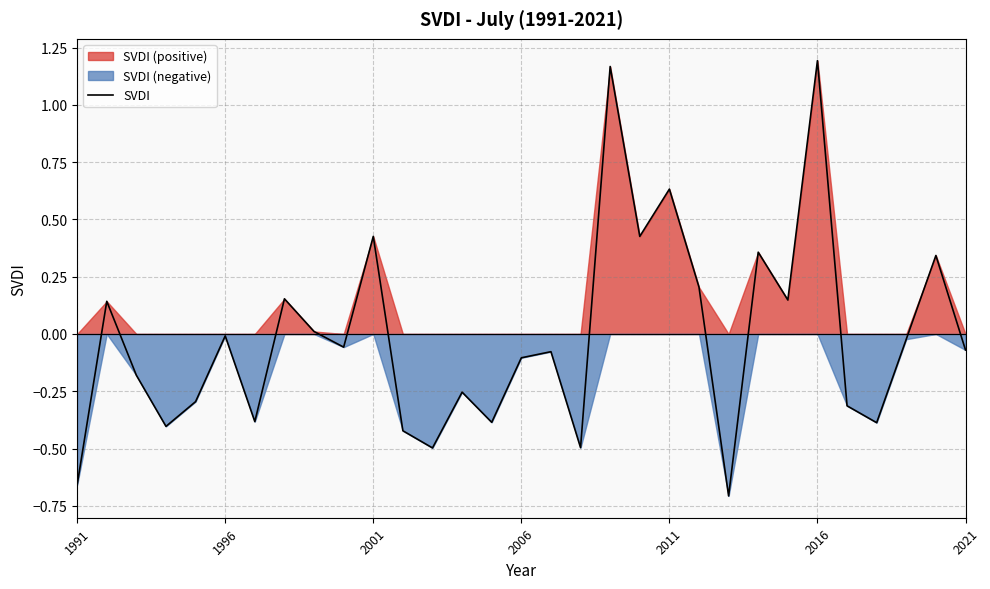

What value does the data have at 2001?

0.4